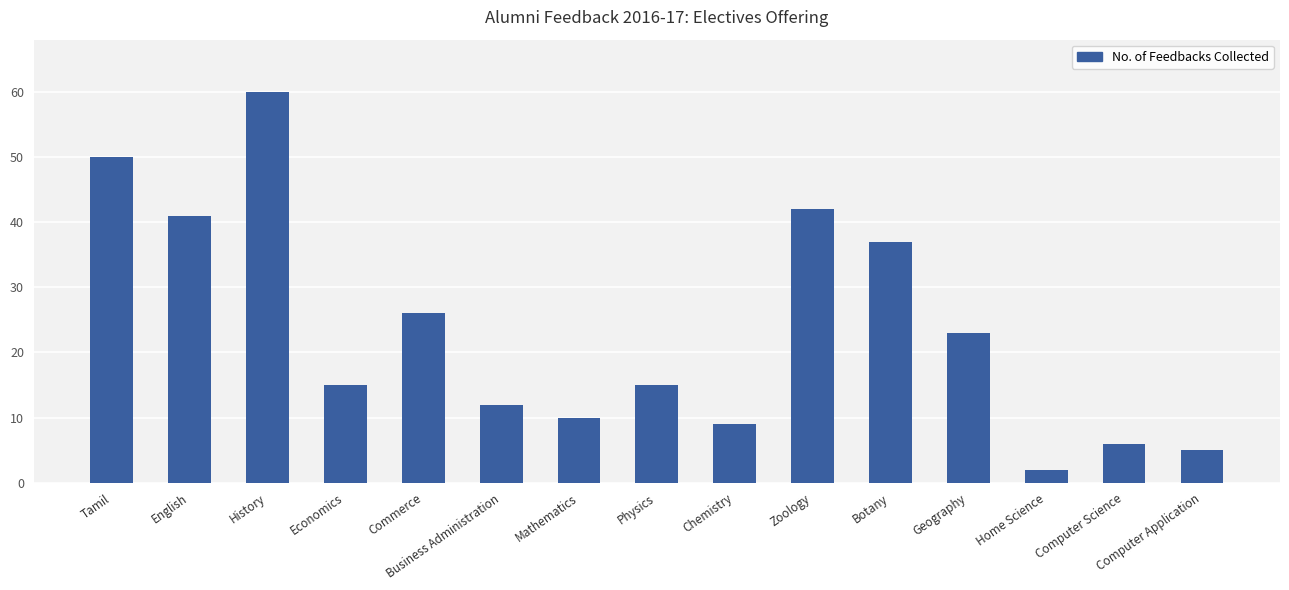

What is the value of the 5th bar from the left?

26